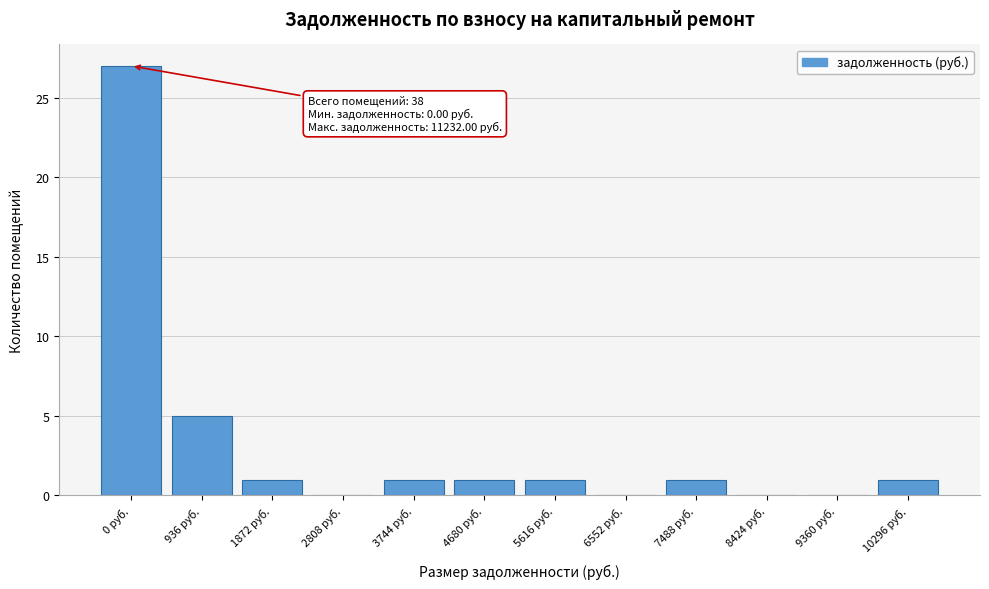

Reading left to right, extract all data points from this chart.

0 руб.=27	936 руб.=5	1872 руб.=1	2808 руб.=0	3744 руб.=1	4680 руб.=1	5616 руб.=1	6552 руб.=0	7488 руб.=1	8424 руб.=0	9360 руб.=0	10296 руб.=1